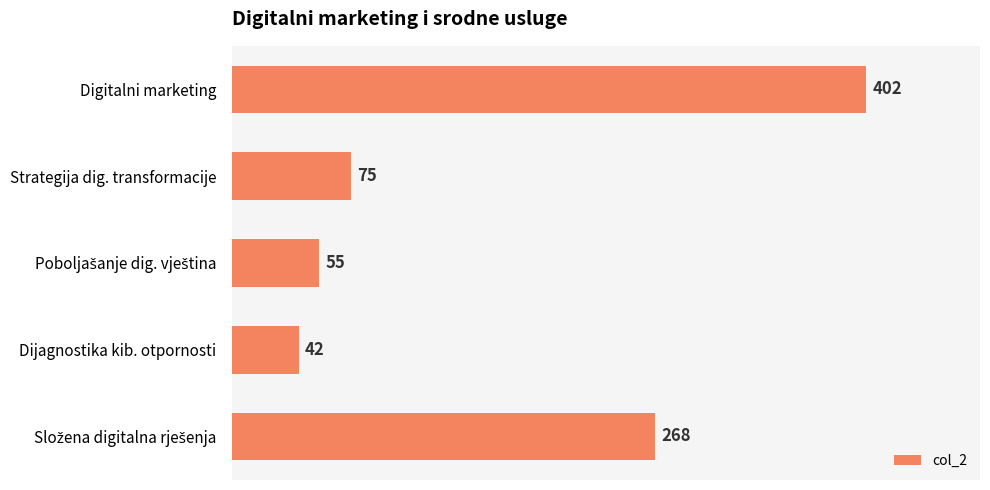

What is the maximum value shown in the chart?

402